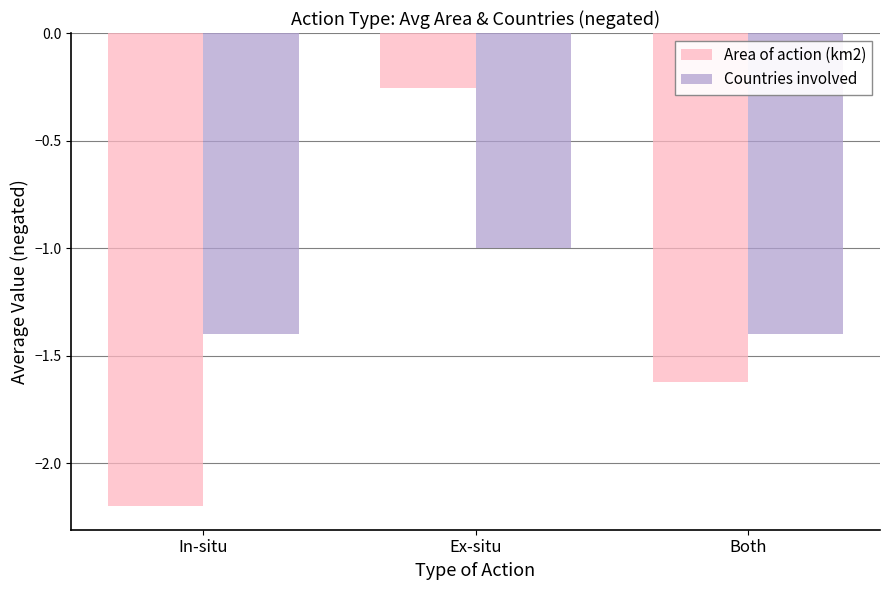

Count the number of categories in the chart.

3